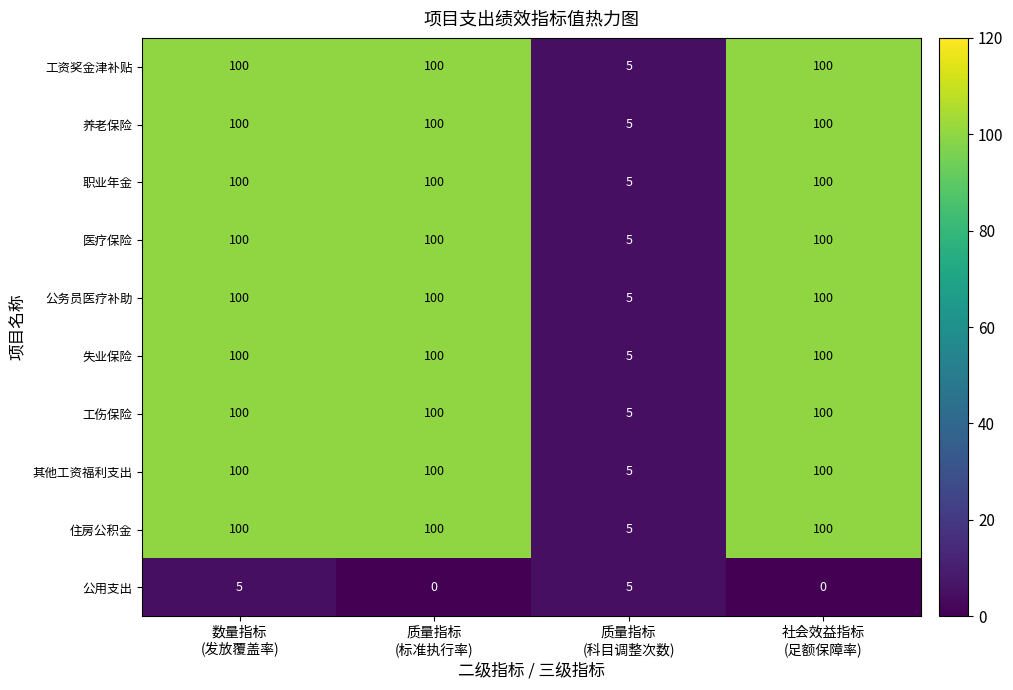

What is the lowest value of the 其他工资福利支出 series?

5